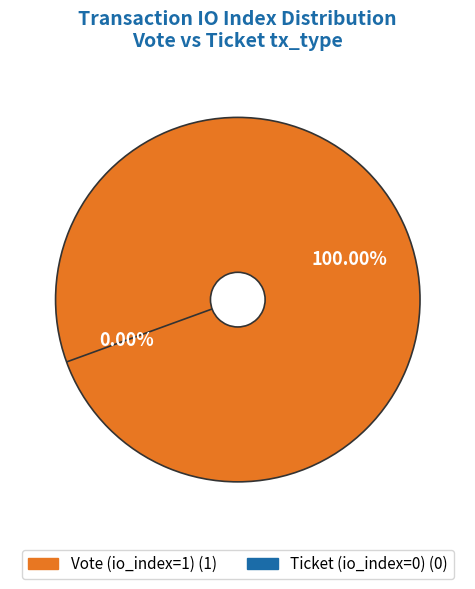

Which slice is the largest?

Vote (io_index=1)